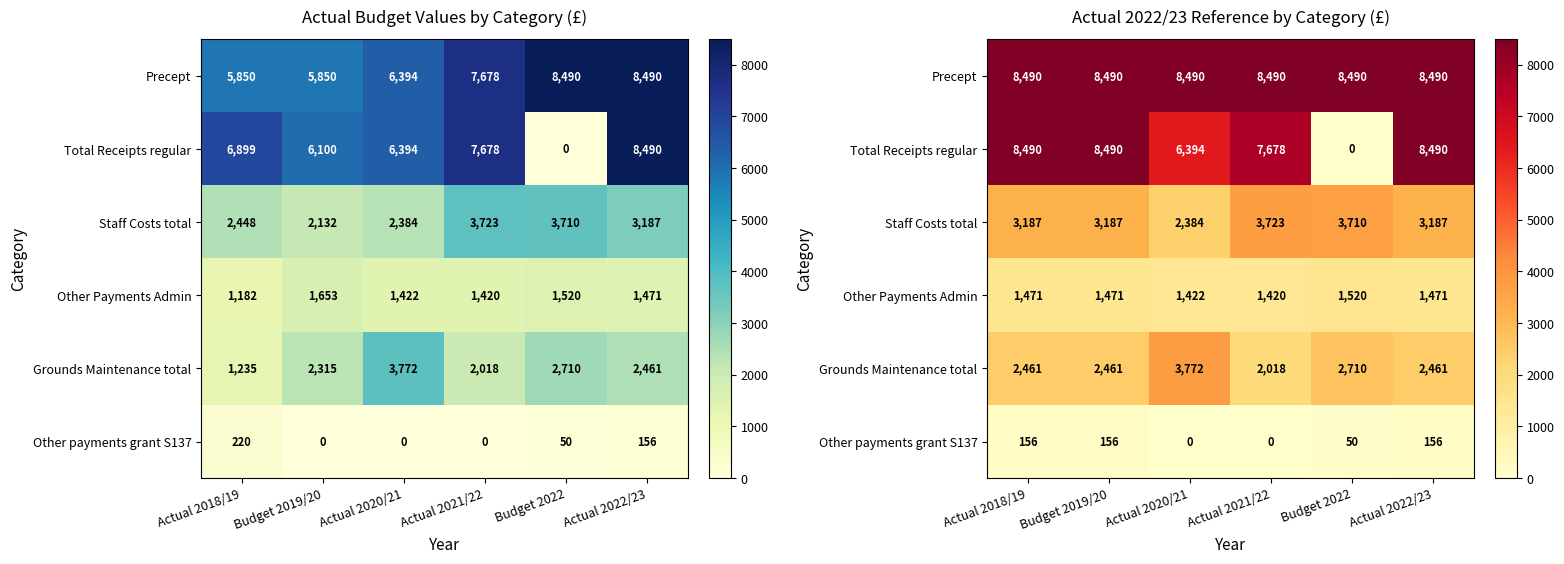

Where does the Staff Costs total series first go above 3186?

Actual 2018/19